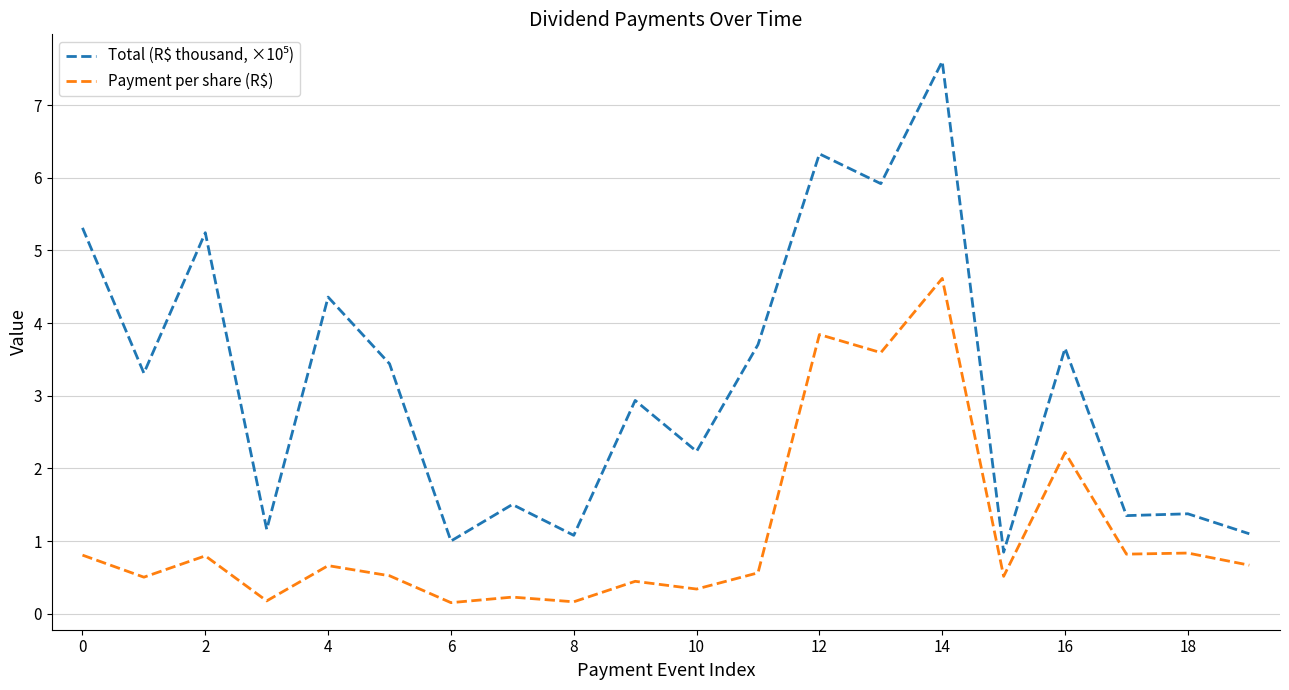

At how many categories does at least one series exceed 4?

6